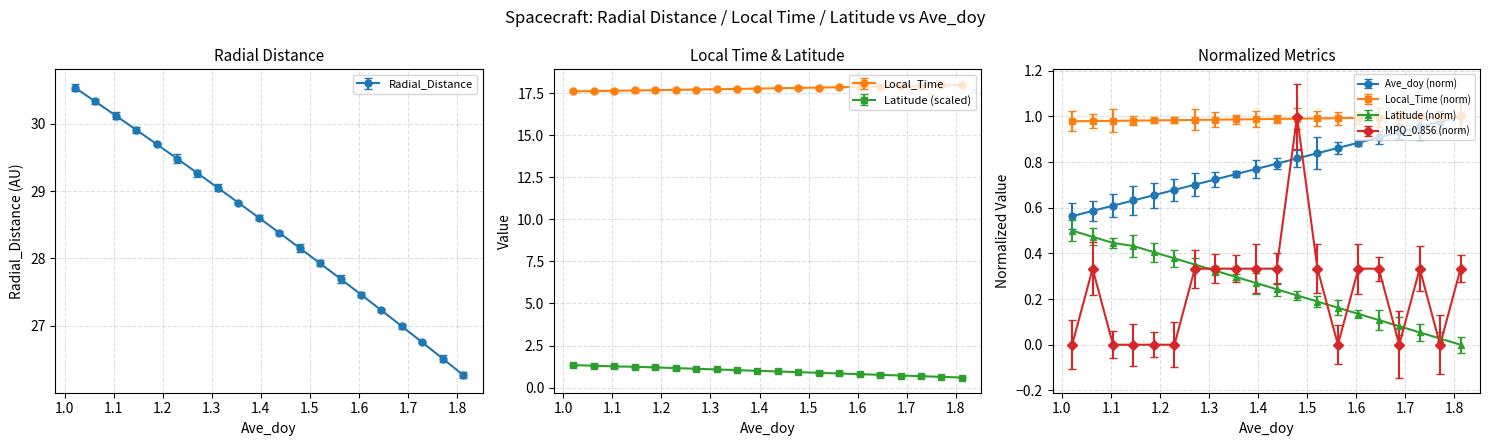

What is the value of the Local_Time point at the 19th from the left?

18.0